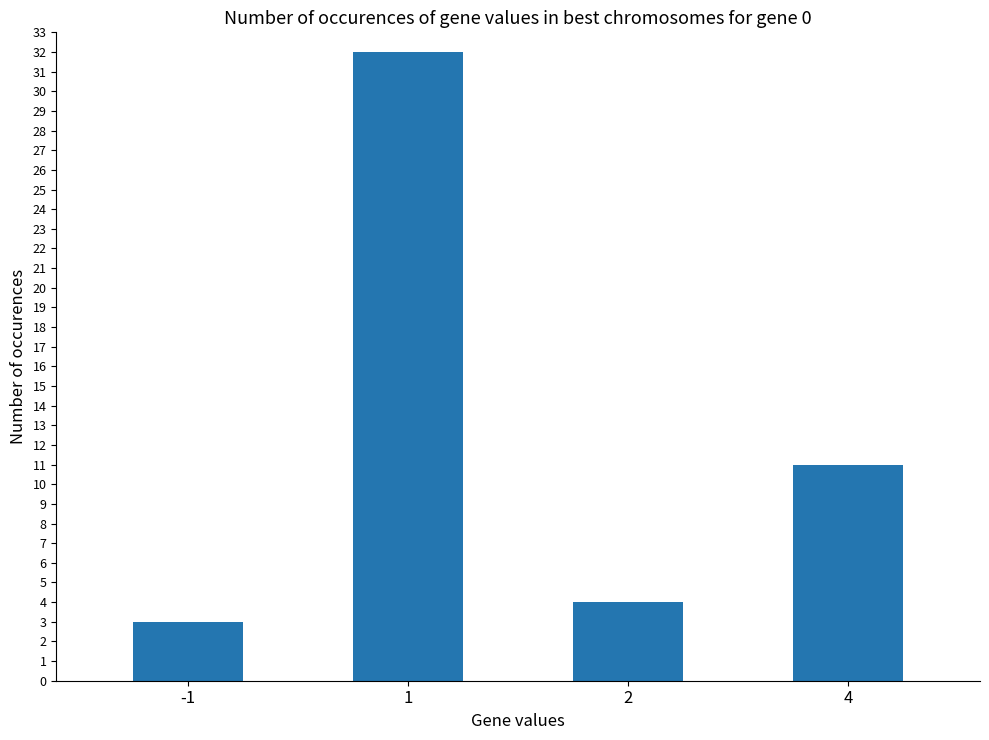

Does the chart contain any negative values?

No